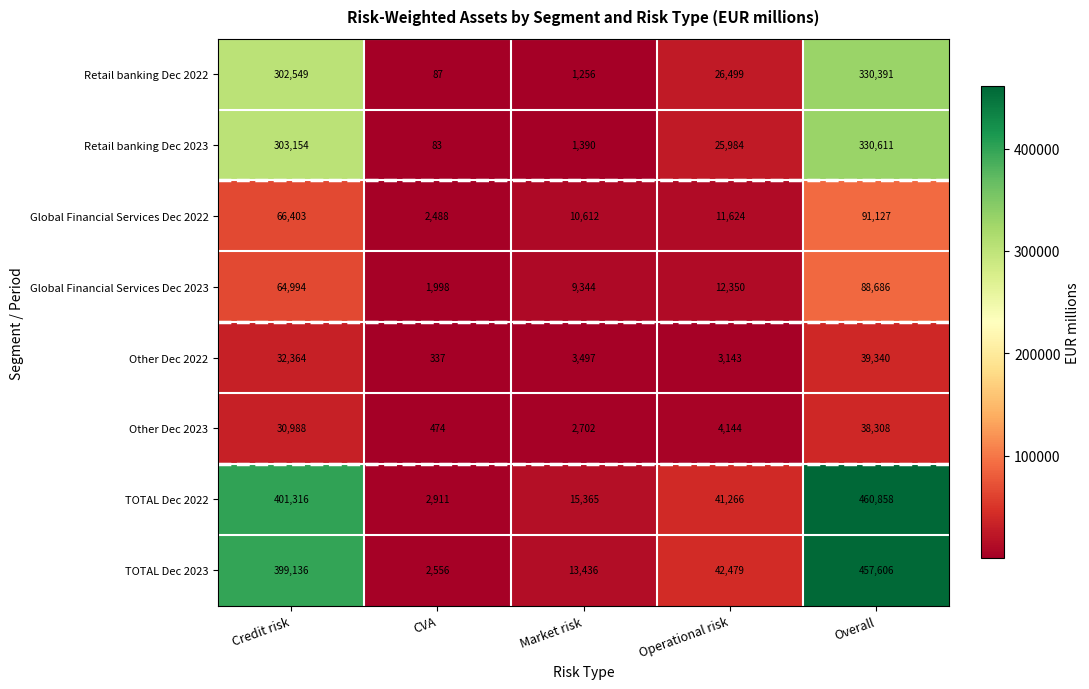

What is the maximum value shown in the chart?

460858